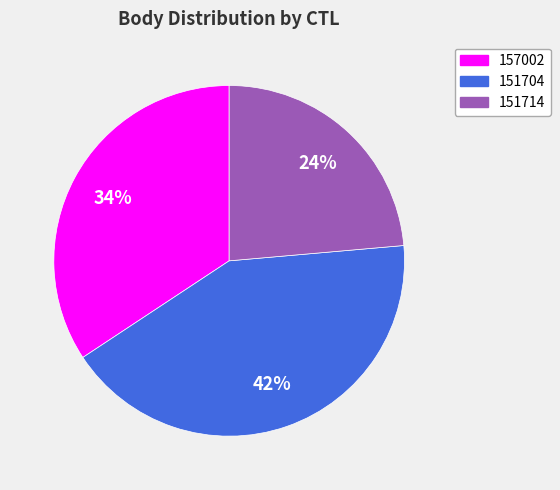

How many segments does this pie chart have?

3